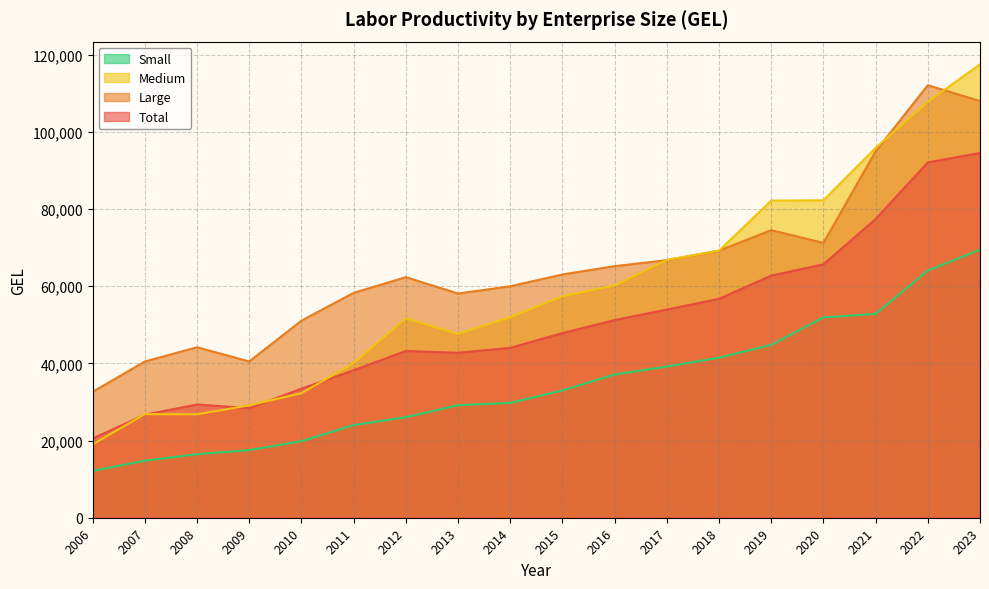

What is the maximum value shown in the chart?

117520